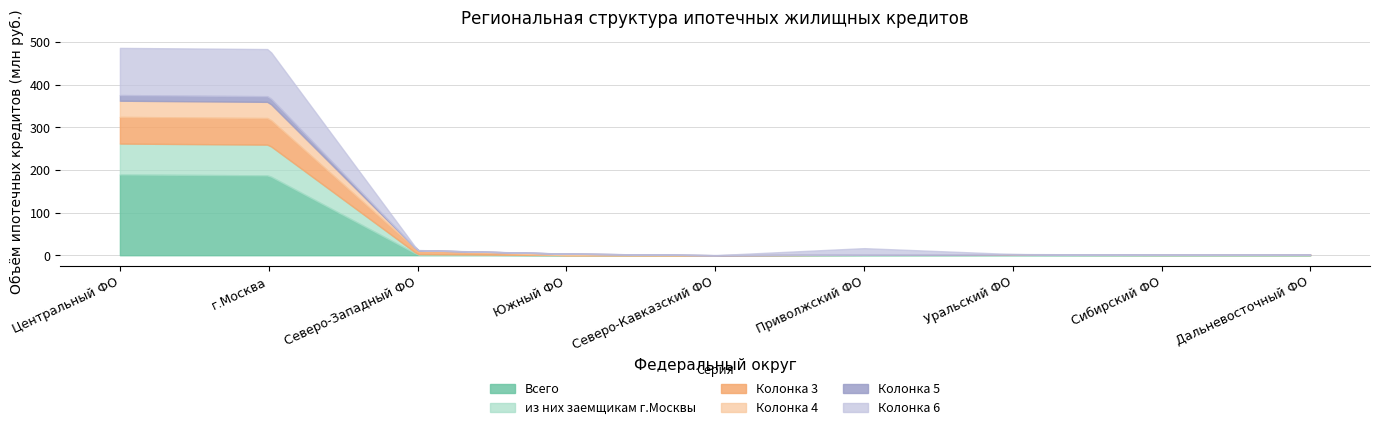

What is the highest value of the Всего series?

189.4